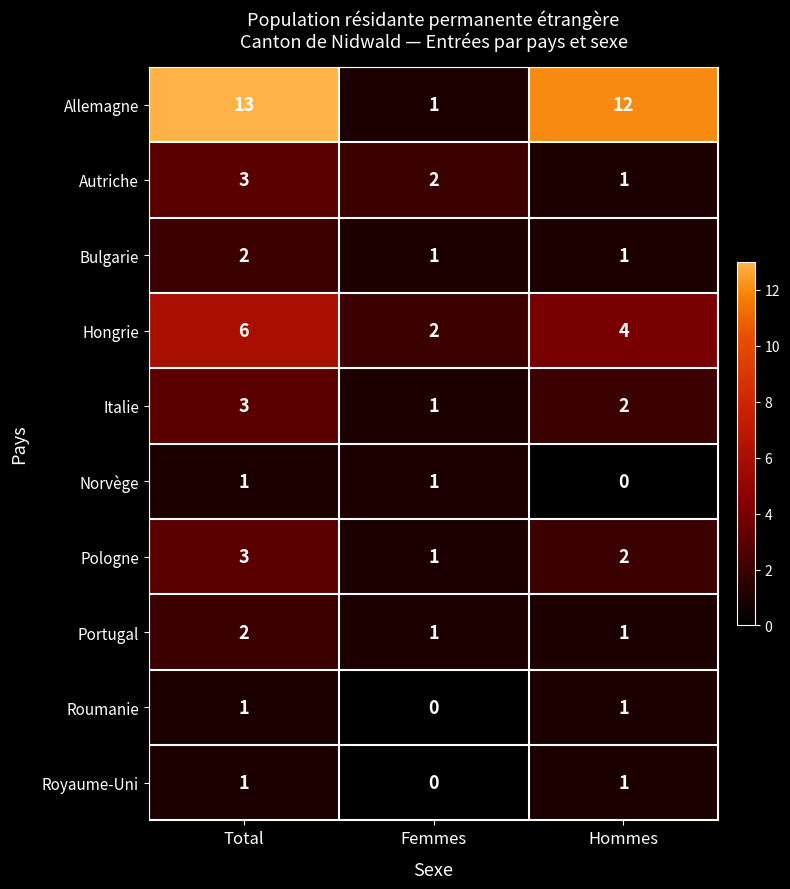

The Bulgarie series shows 2 at Femmes. True or false?

False